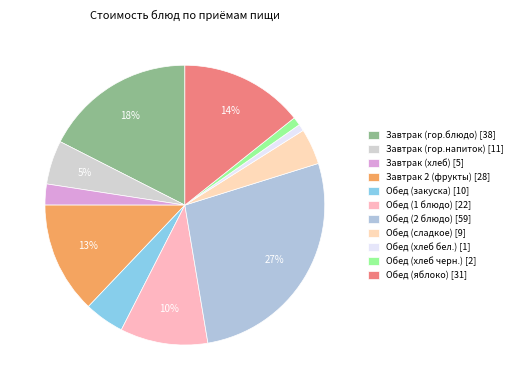

Count the number of slices in the pie.

11